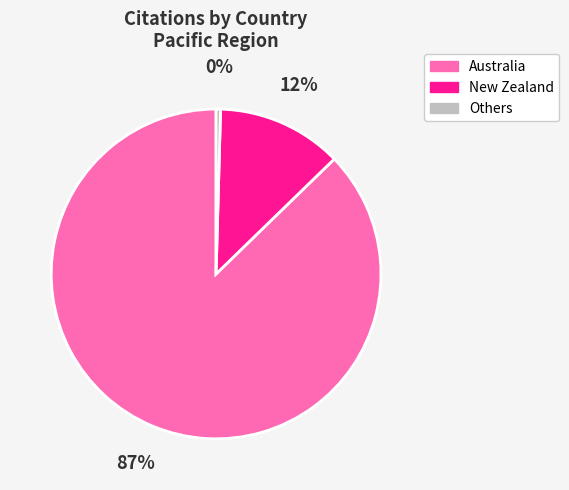

Does any single category account for the majority?

Yes